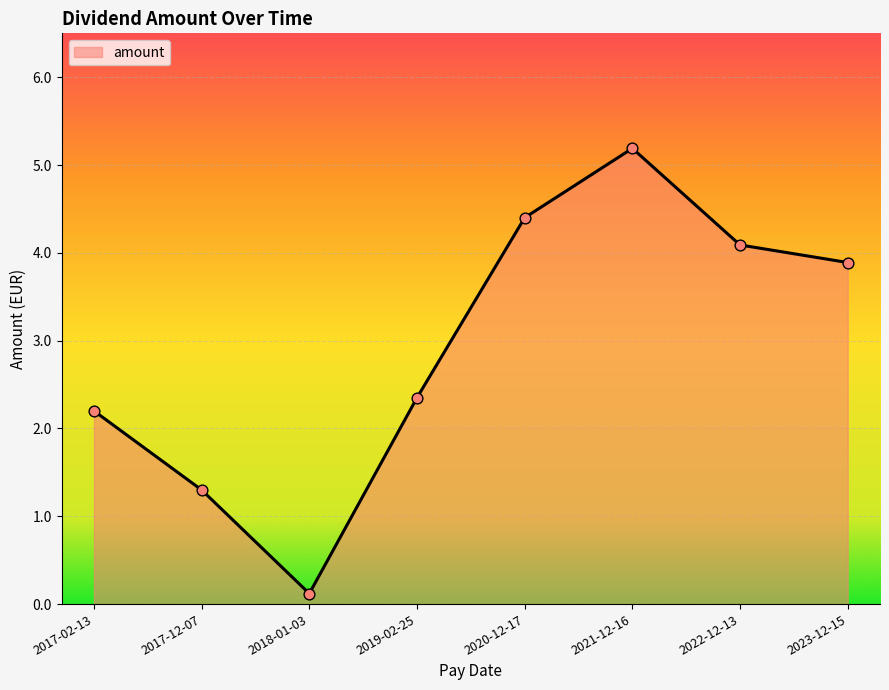

What is the change in value from 2020-12-17 to 2023-12-15?

-0.5